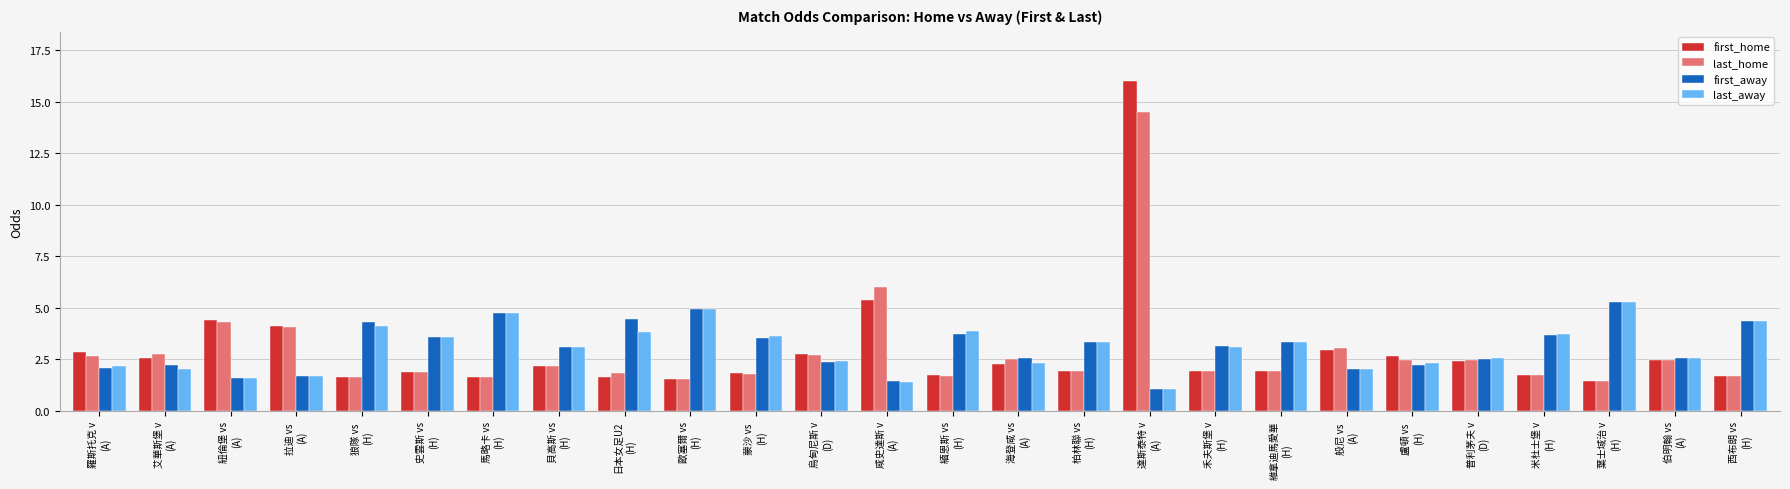

What is the difference between the highest and lowest values at 馬略卡 vs
(H)?

3.1